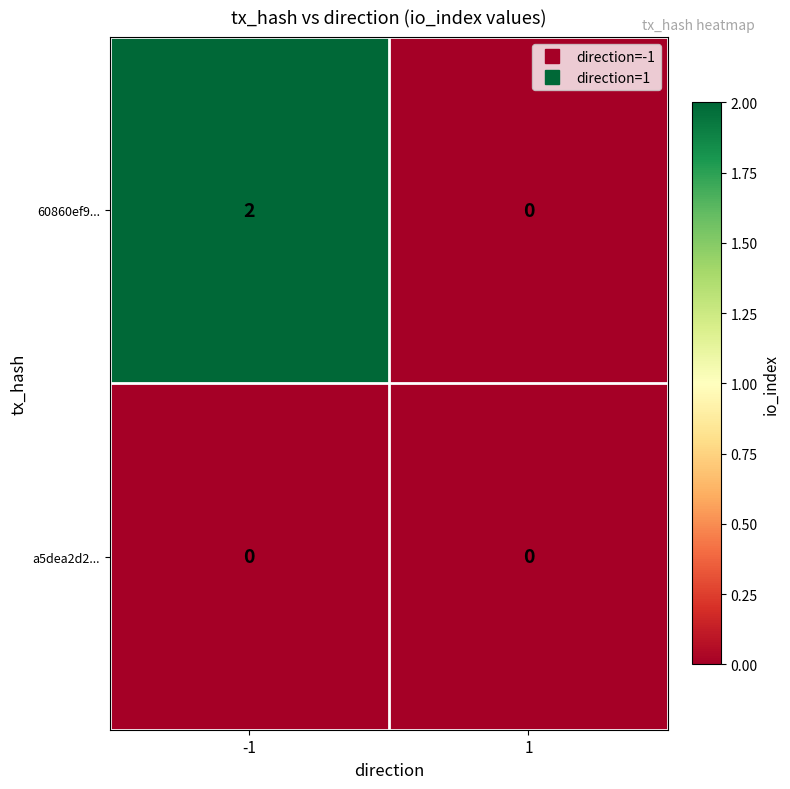

The 60860ef9... series shows -1 at 1. True or false?

False